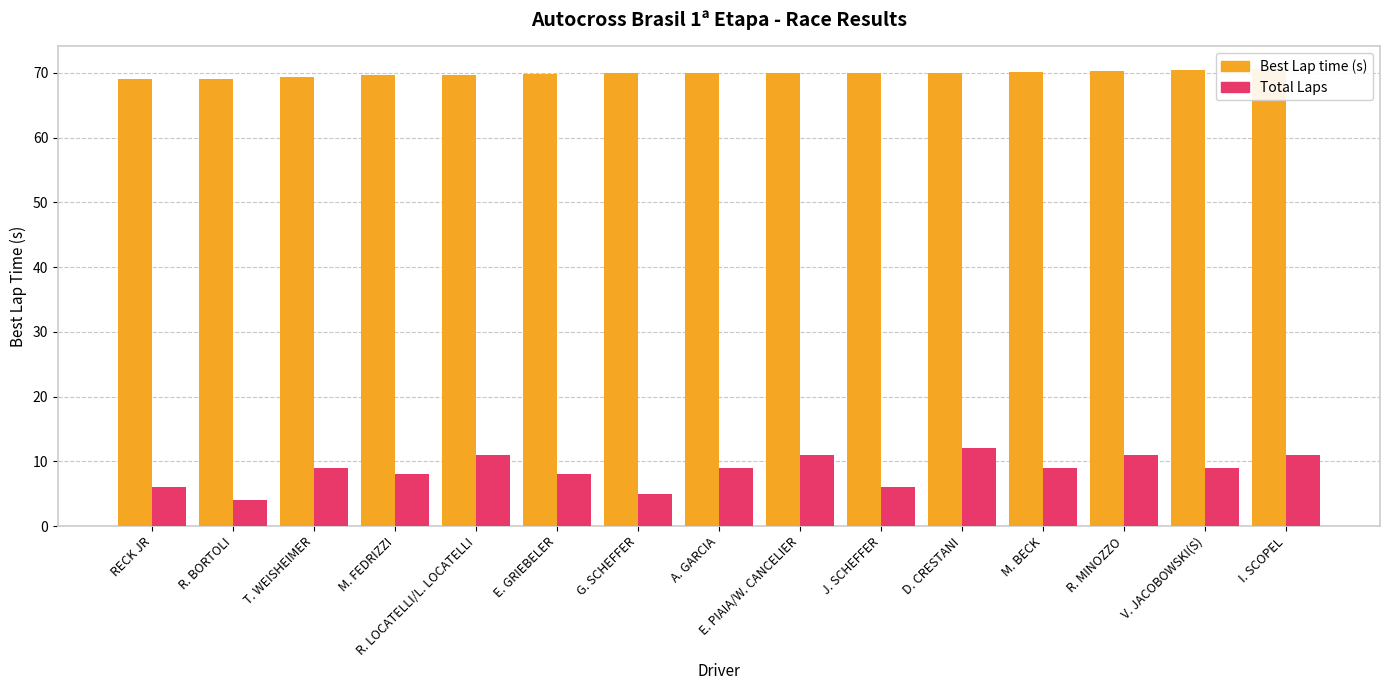

What is the label of the 13th bar from the left?

R. MINOZZO